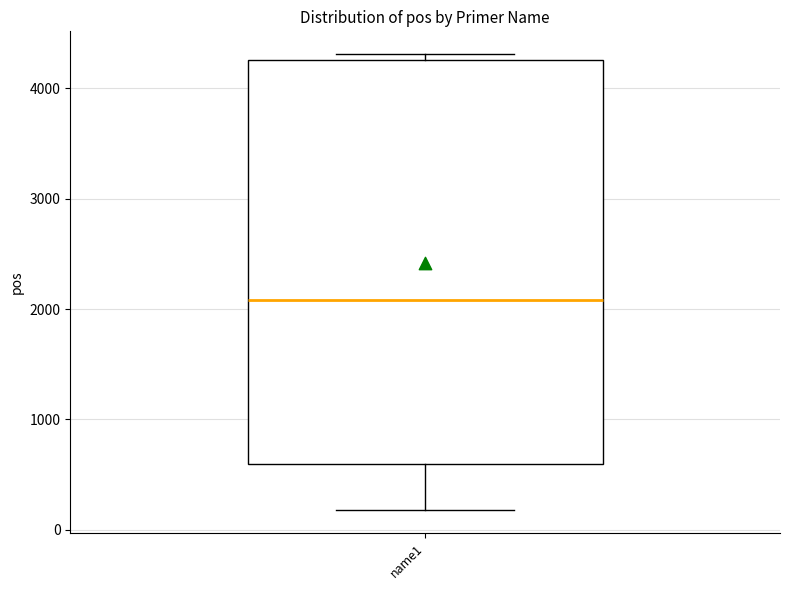

Transcribe this box plot: give where the median line is, the range the box spans, and where the two whiskers end, as read against the y-axis. The values are not printed on the chart, so give them approximately, as read against the axis.

median 2100, box 600 to 4300, whiskers 200 to 4300 (just above the box's upper edge)